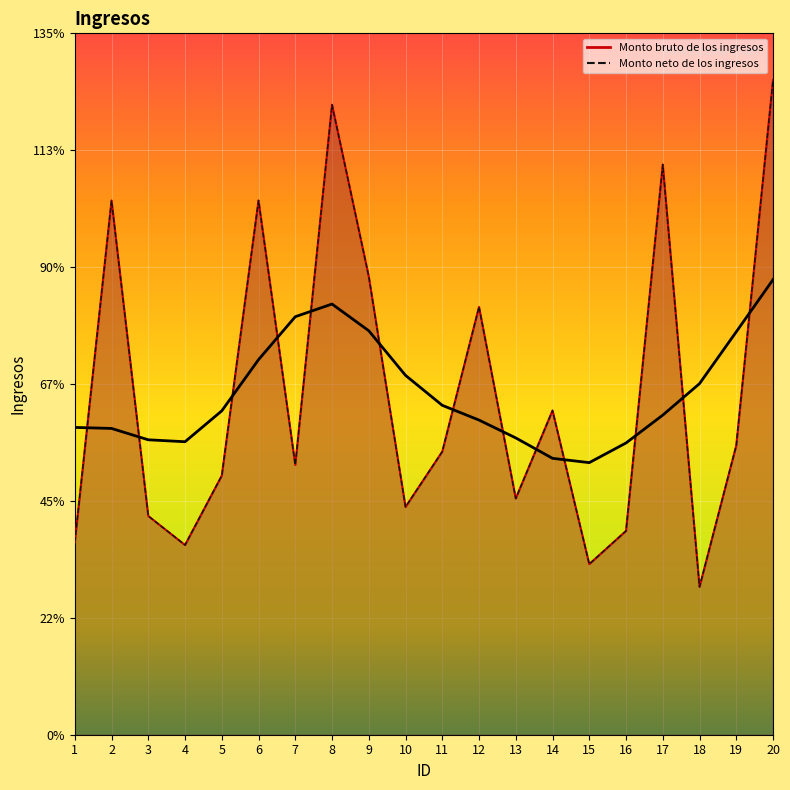

Between 5 and 3, which is larger?

5